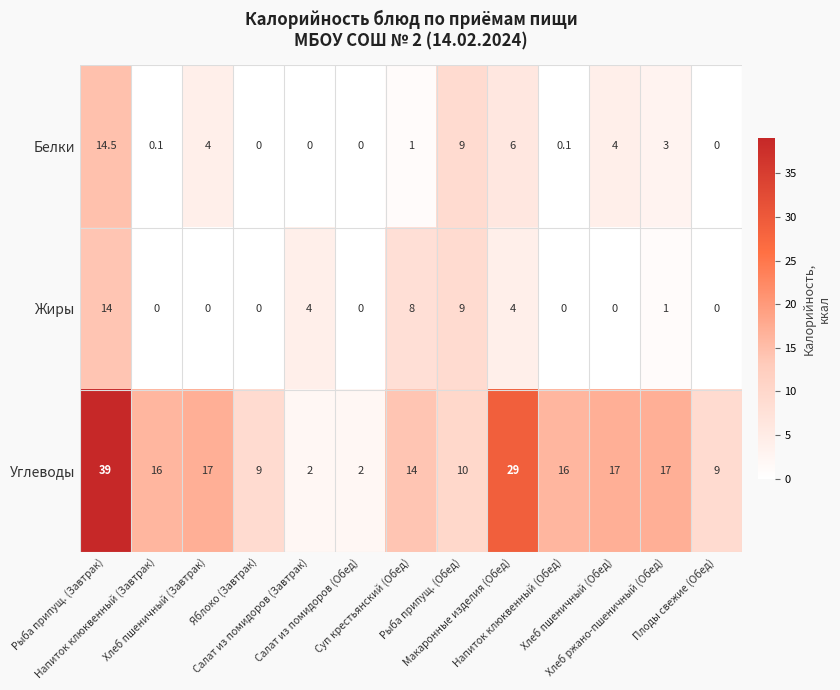

What is the maximum value for Углеводы?

39.0